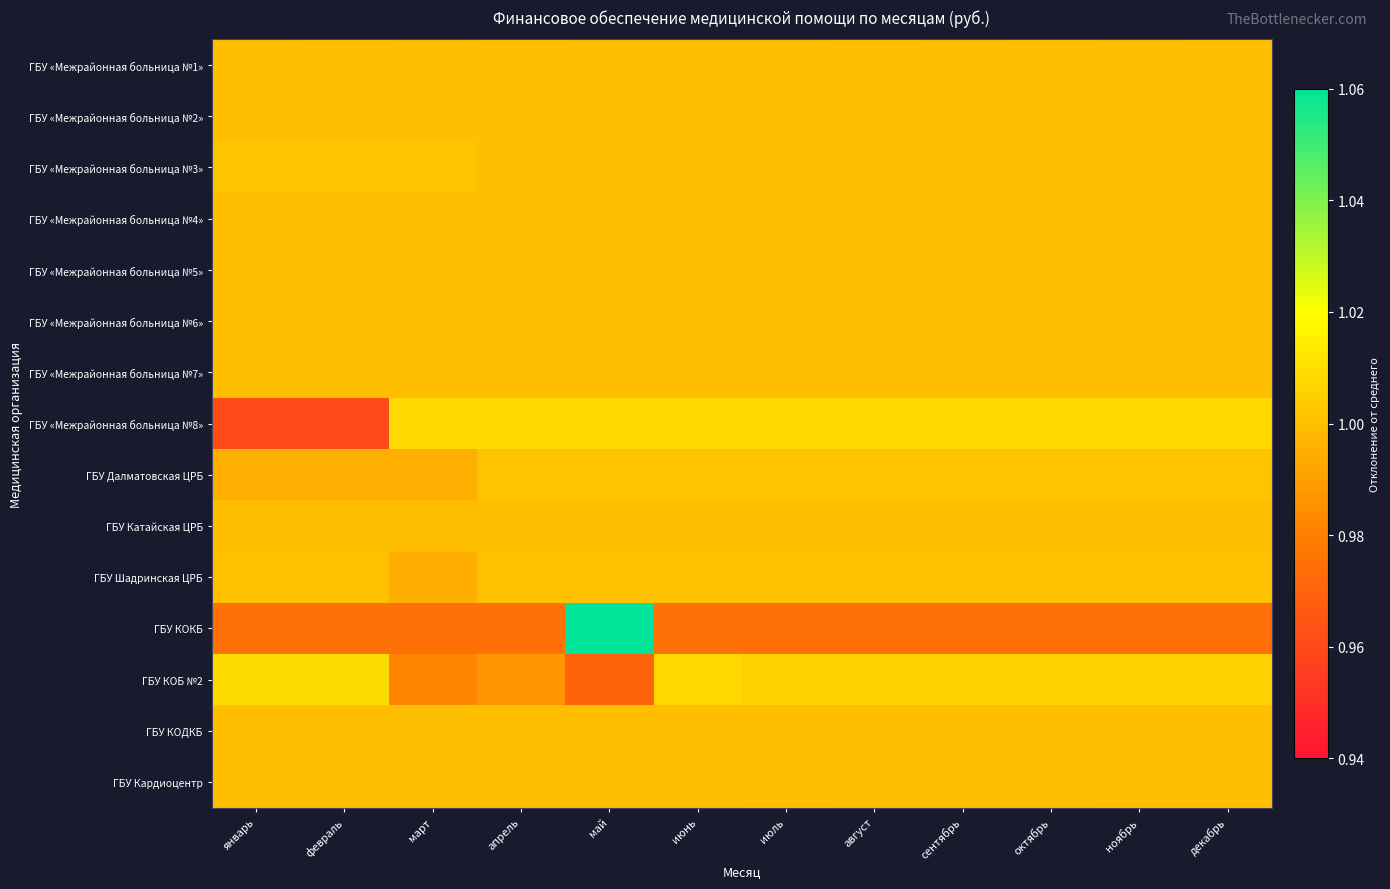

What is the maximum value shown in the chart?

1.3